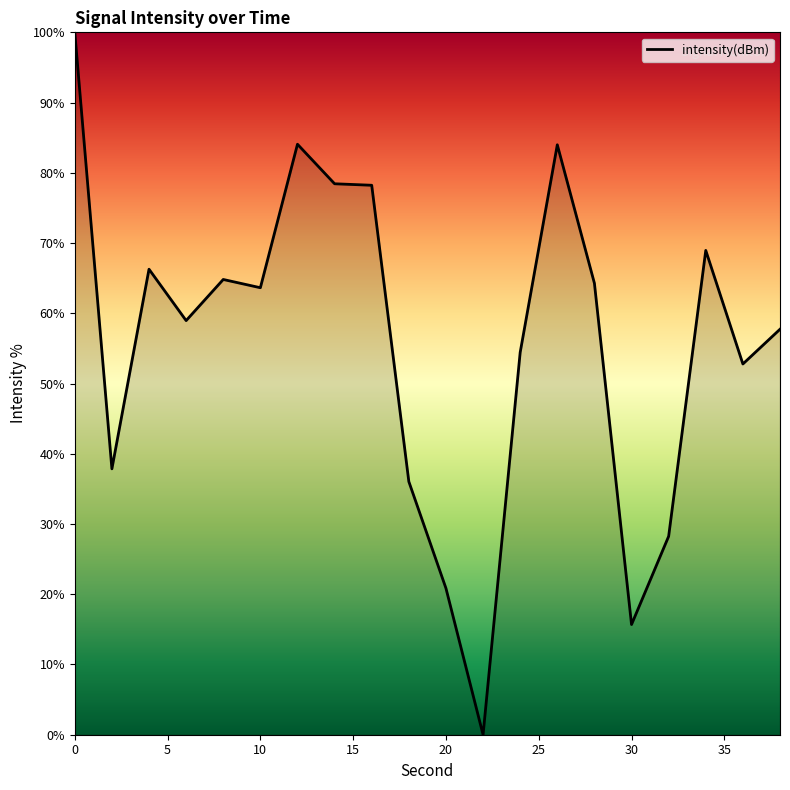

How many values are below 63?

10